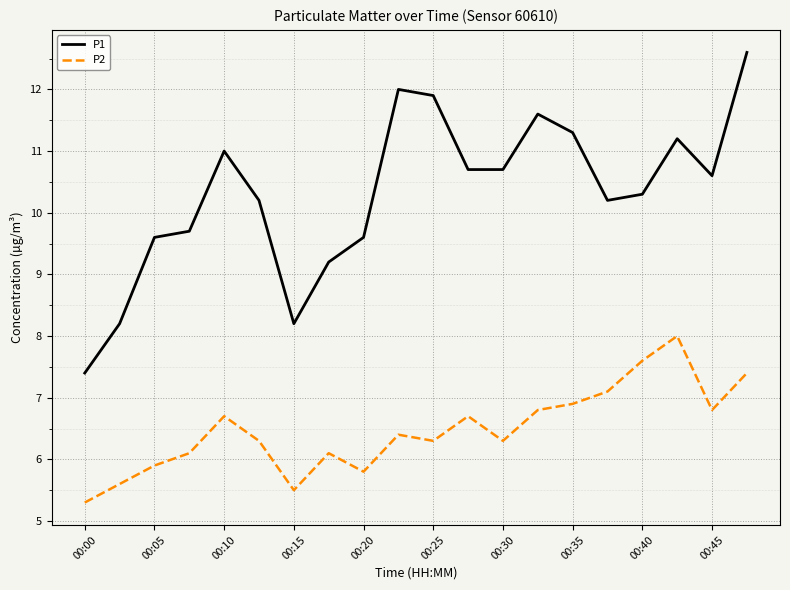

True or false: P2 and P1 intersect in this chart.

False